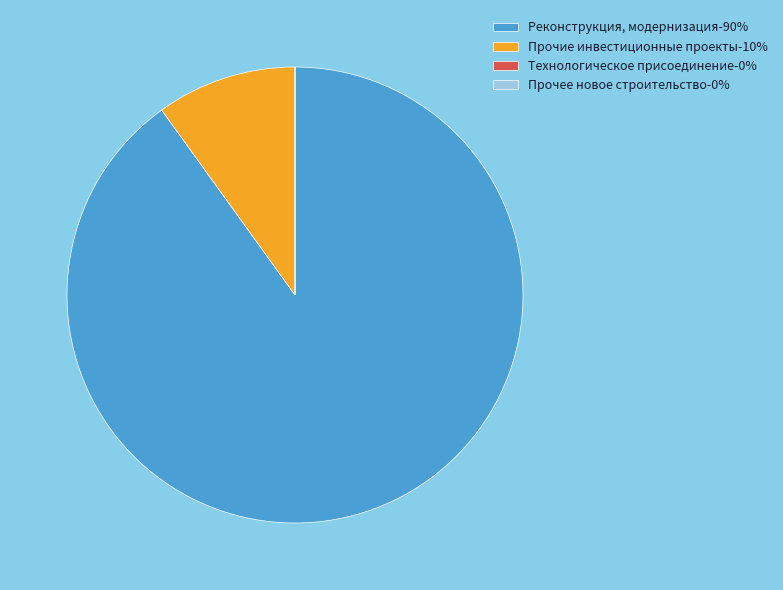

Is it true that Прочие инвестиционные проекты-10% is 10% of the pie?

True